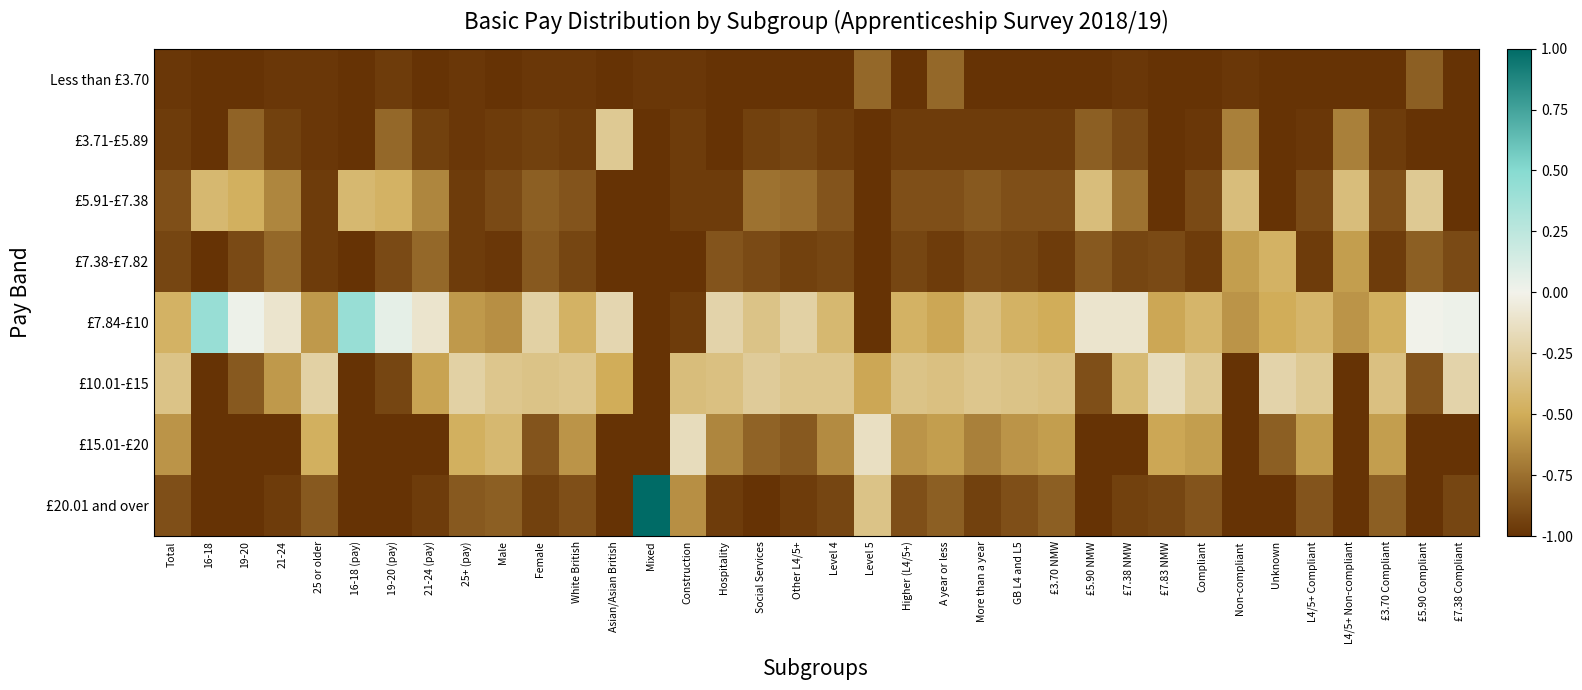

What is the total value across all series at £5.90 NMW?

-6.0